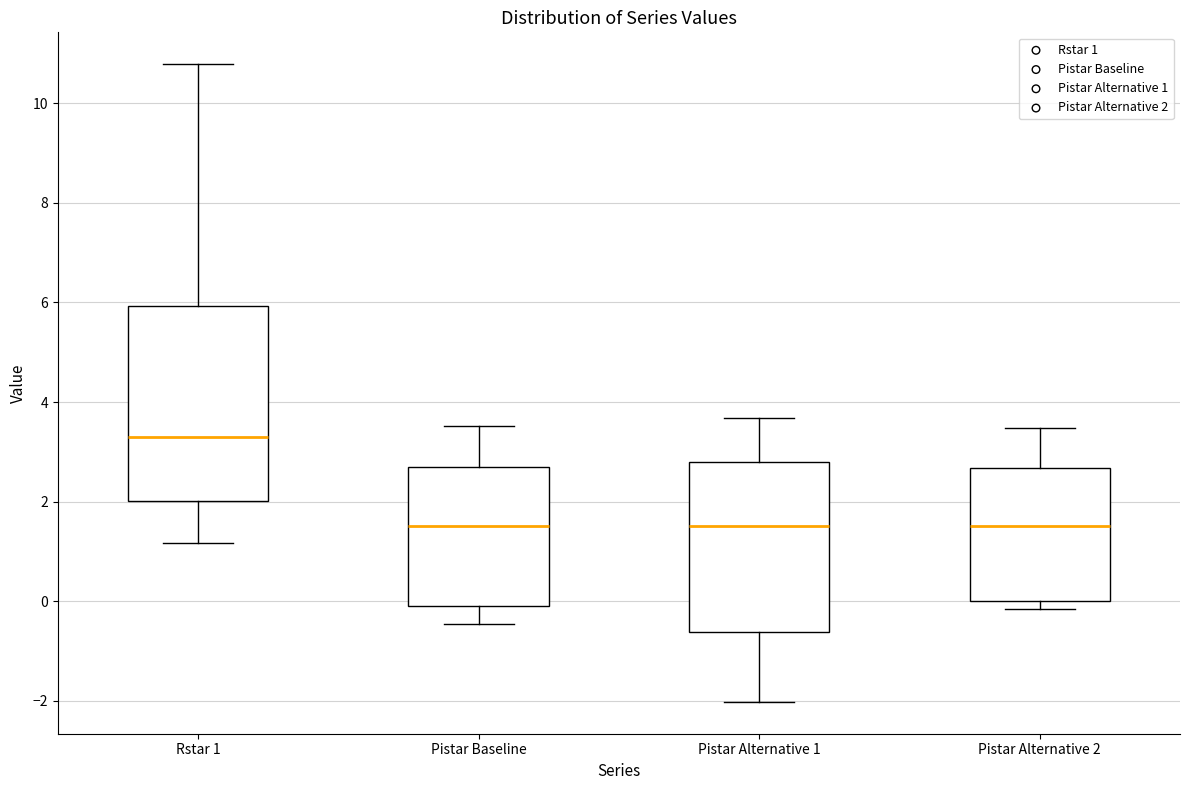

Where does the upper whisker of the box for Pistar Alternative 1 end on the y-axis? The values are not printed on the chart, so give them approximately, as read against the axis.

3.6